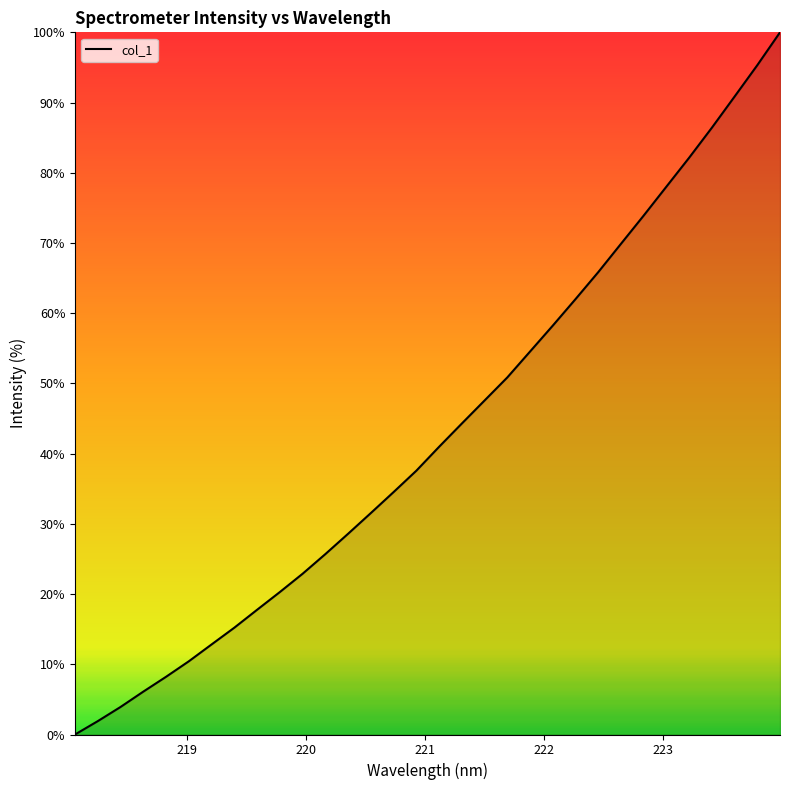

What is the difference between the maximum and minimum values?

100.0